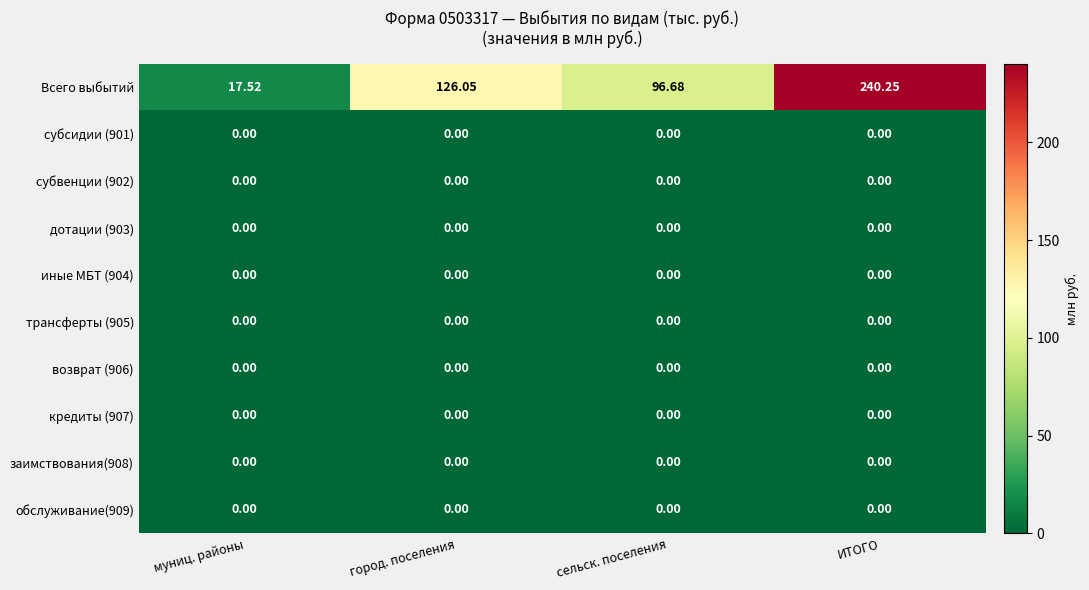

Where is Всего выбытий nearest to the value 128?

город. поселения